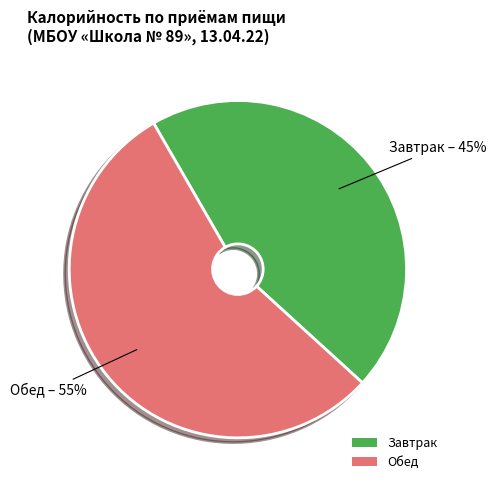

Rank the categories by value from lowest to highest.

Завтрак, Обед